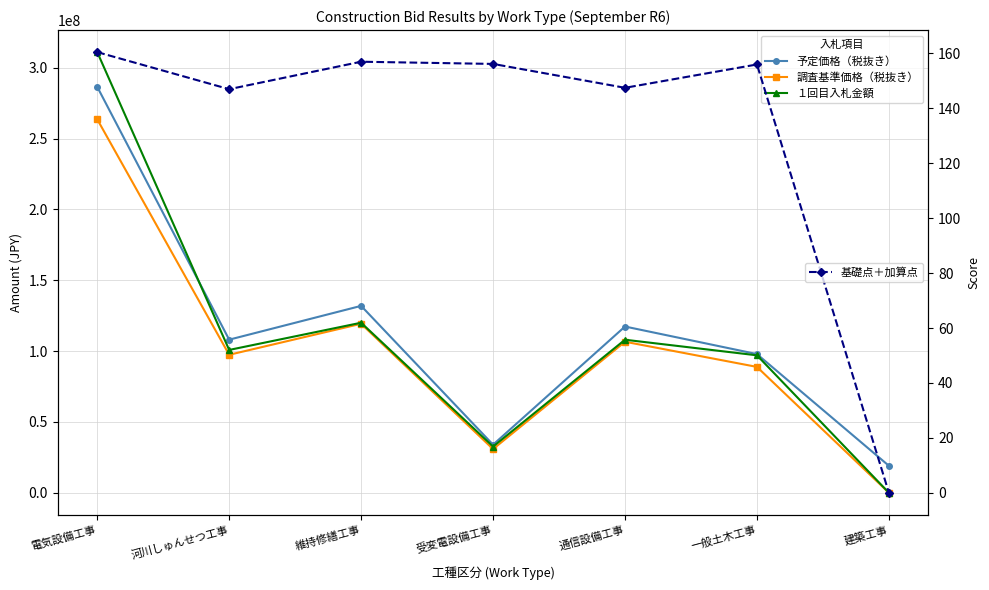

Which category has the lowest value across all series?

建築工事